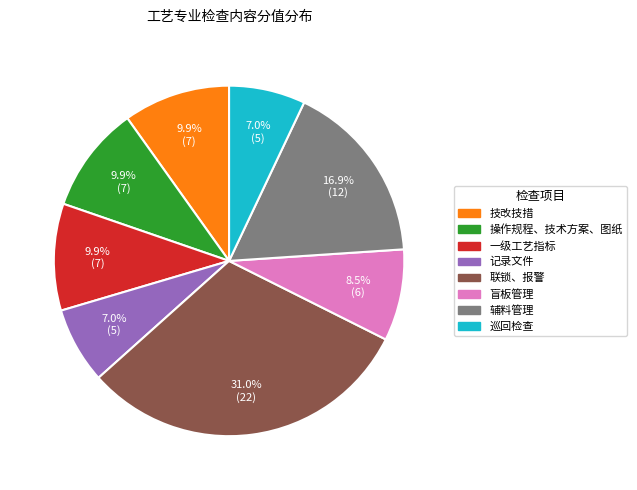

Which slice is the largest?

联锁、报警